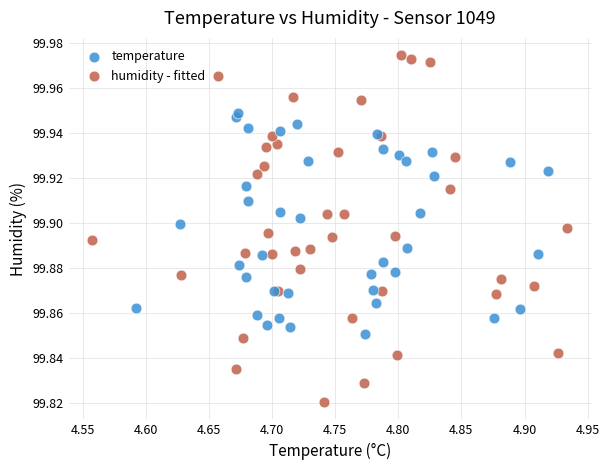

Which series contains the lowest Y value?

humidity - fitted